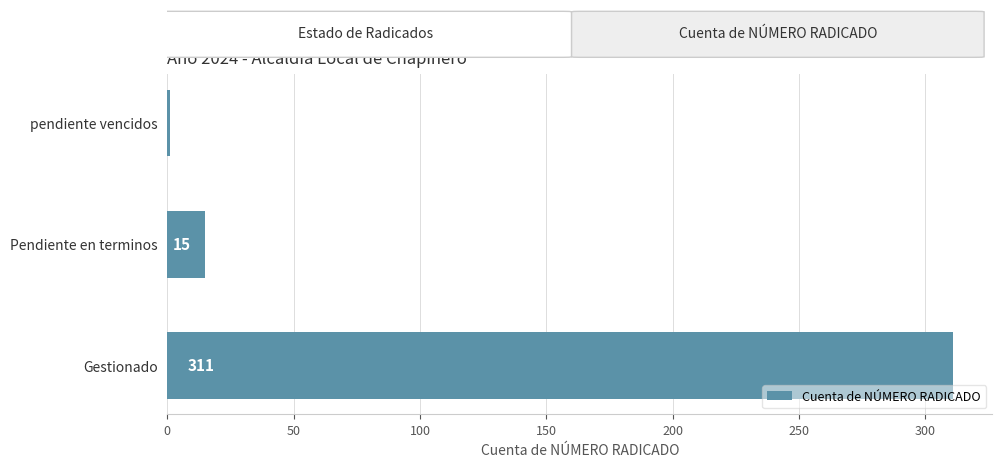

How many values are below 15?

1